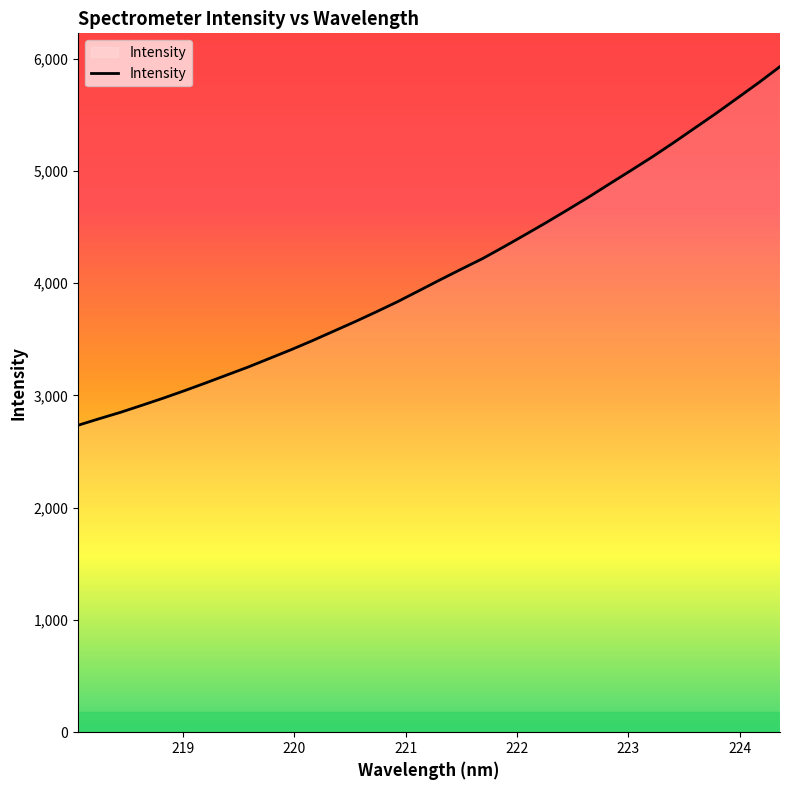

How many lines are shown in the chart?

1